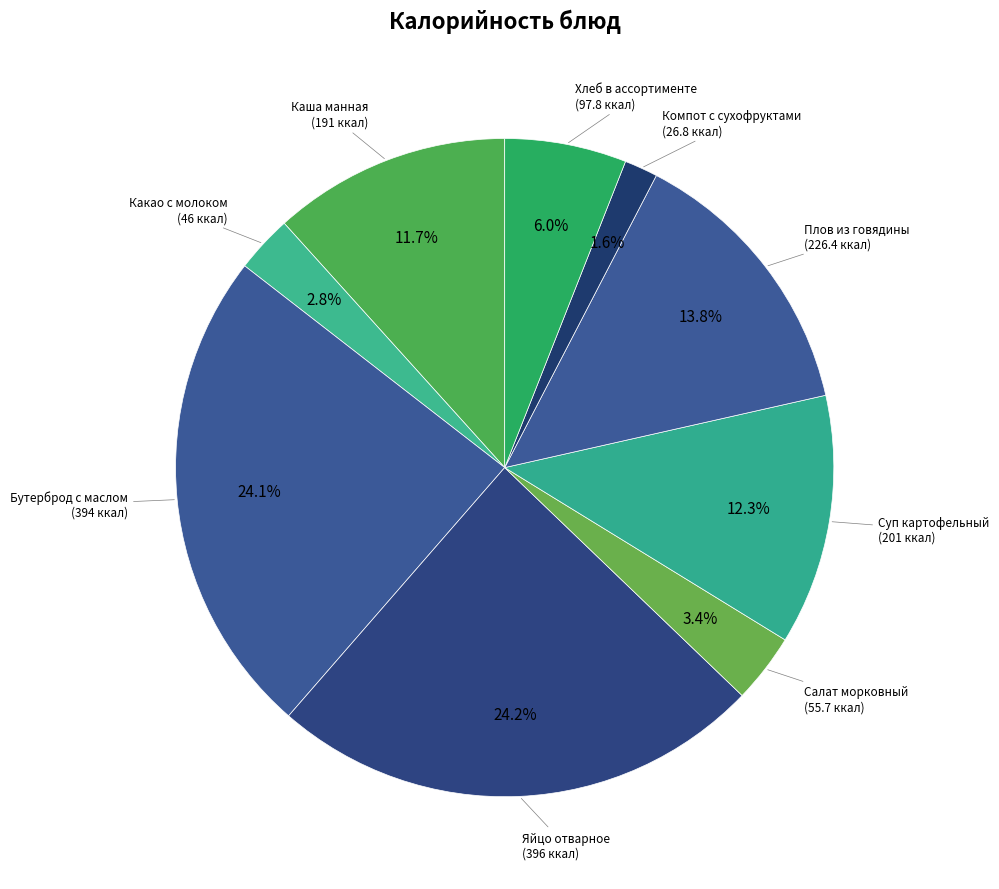

How many segments does this pie chart have?

9